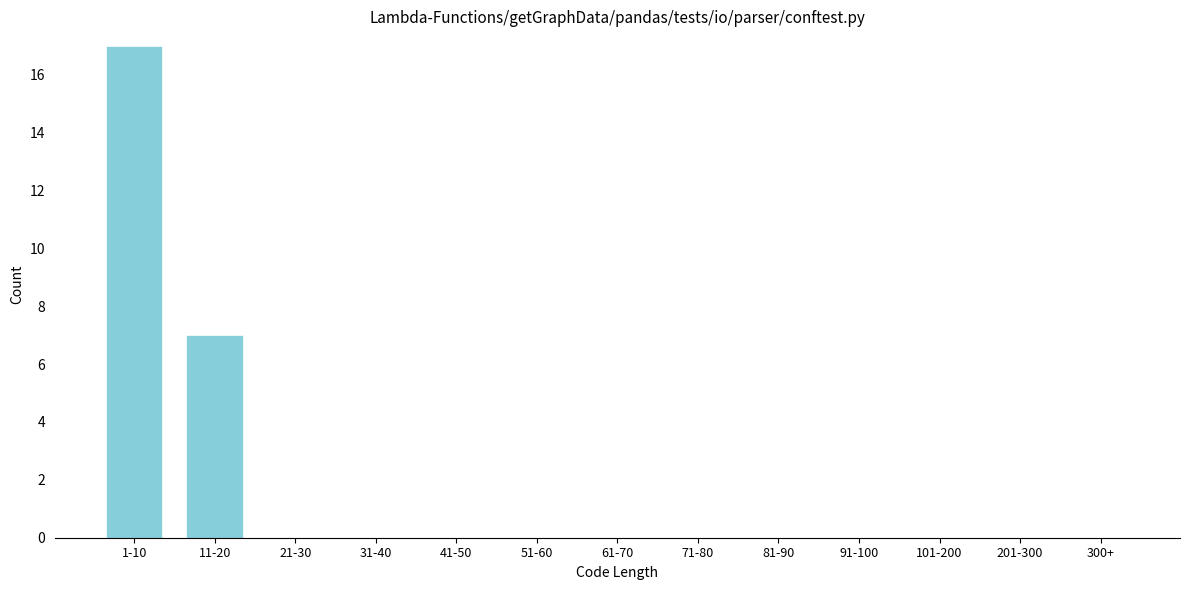

Reading left to right, extract all data points from this chart.

1-10=17	11-20=7	21-30=0	31-40=0	41-50=0	51-60=0	61-70=0	71-80=0	81-90=0	91-100=0	101-200=0	201-300=0	300+=0